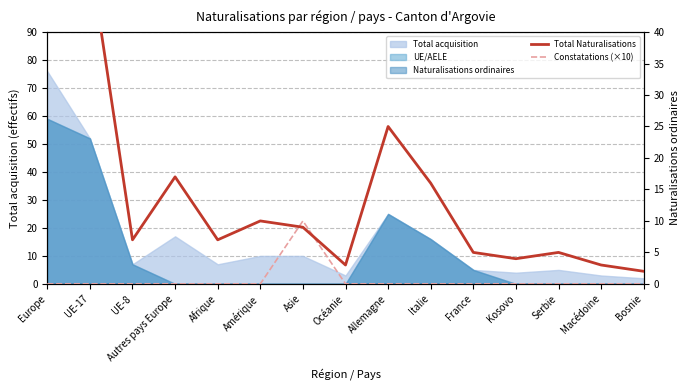

Which series has the largest total across all categories?

Total Naturalisations